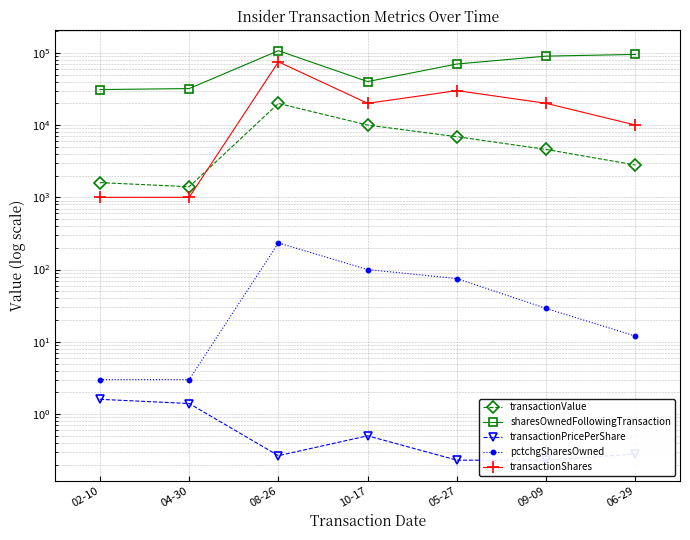

At which label does transactionValue reach its peak?

08-26